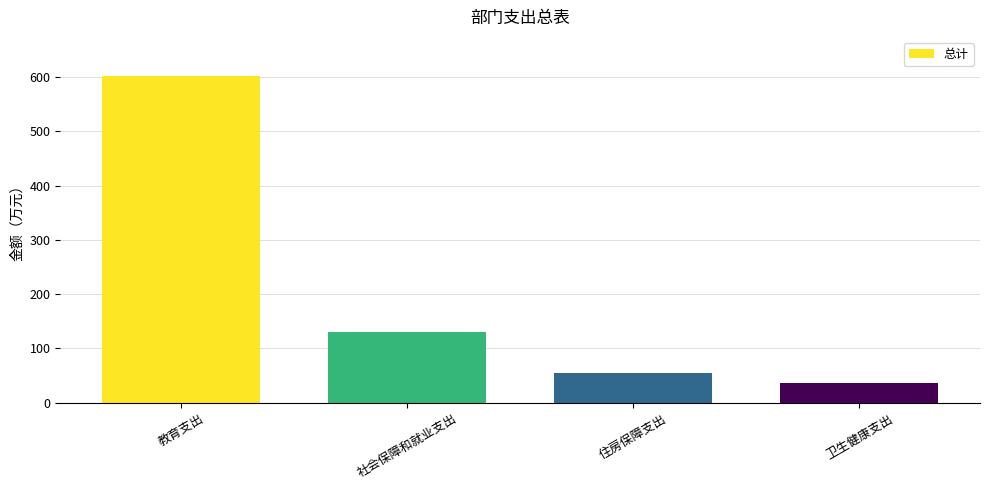

The chart shows a value of 130.6 at 社会保障和就业支出. True or false?

True